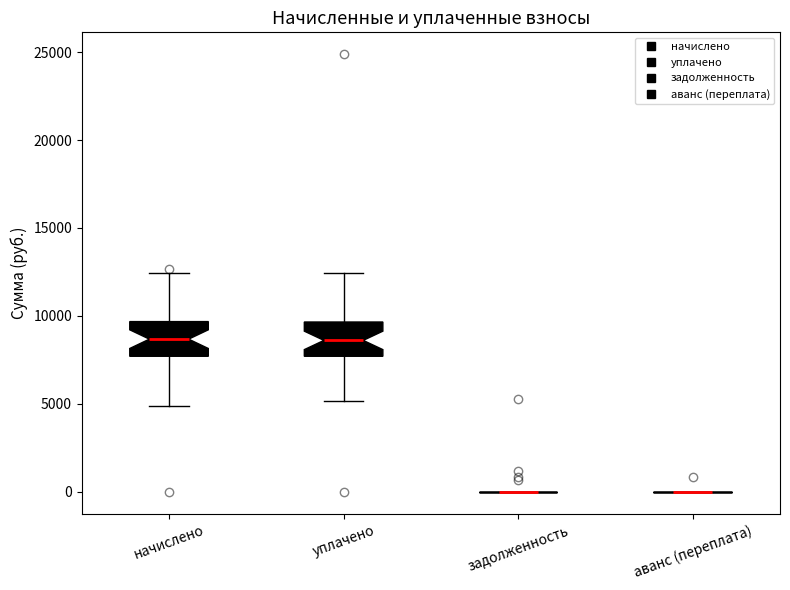

Reading left to right, transcribe this box plot: for each box, give where its median line is, the range the box spans, and where its two whiskers end, as read against the y-axis. The values are not printed on the chart, so give them approximately, as read against the axis.

начислено: median 8500, box 7500 to 9500, whiskers 5000 to 12500
уплачено: median 8500, box 7500 to 9500, whiskers 5000 to 12500
задолженность: box collapsed to a line at 0, whiskers 0 to 0
аванс (переплата): box collapsed to a line at 0, whiskers 0 to 0